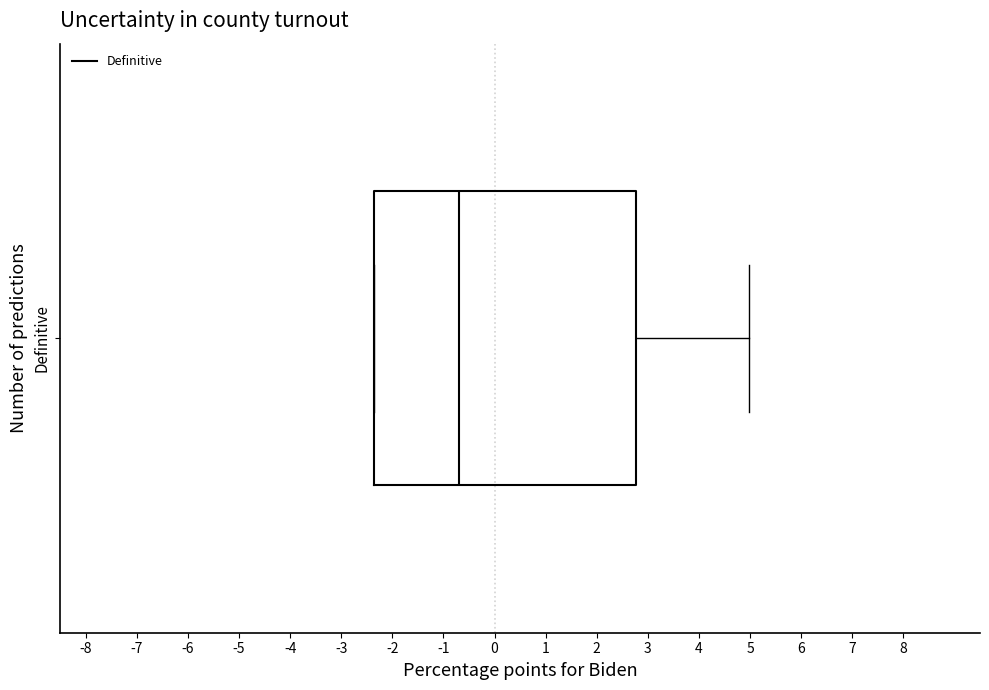

Where is the left edge of the box for Definitive on the x-axis? The values are not printed on the chart, so give them approximately, as read against the axis.

-2.4